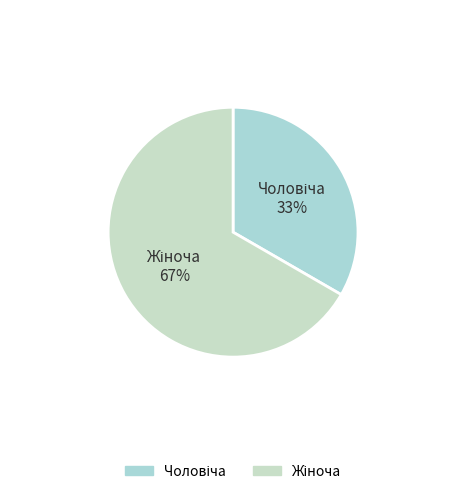

True or false: Жіноча accounts for 67% of the total.

True